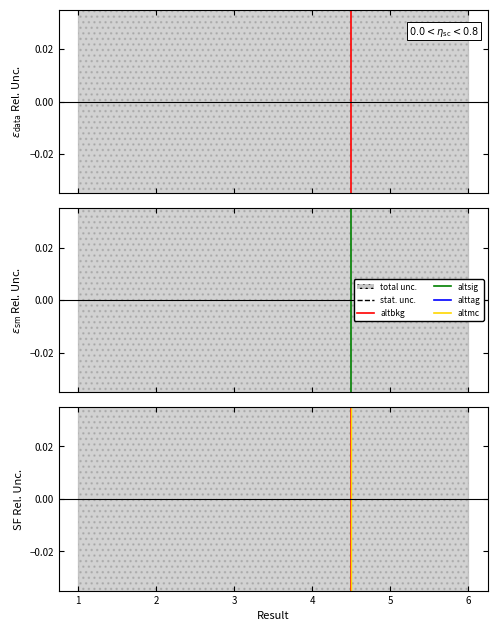

Where do altbkg and altmc first cross each other?

4 and 5